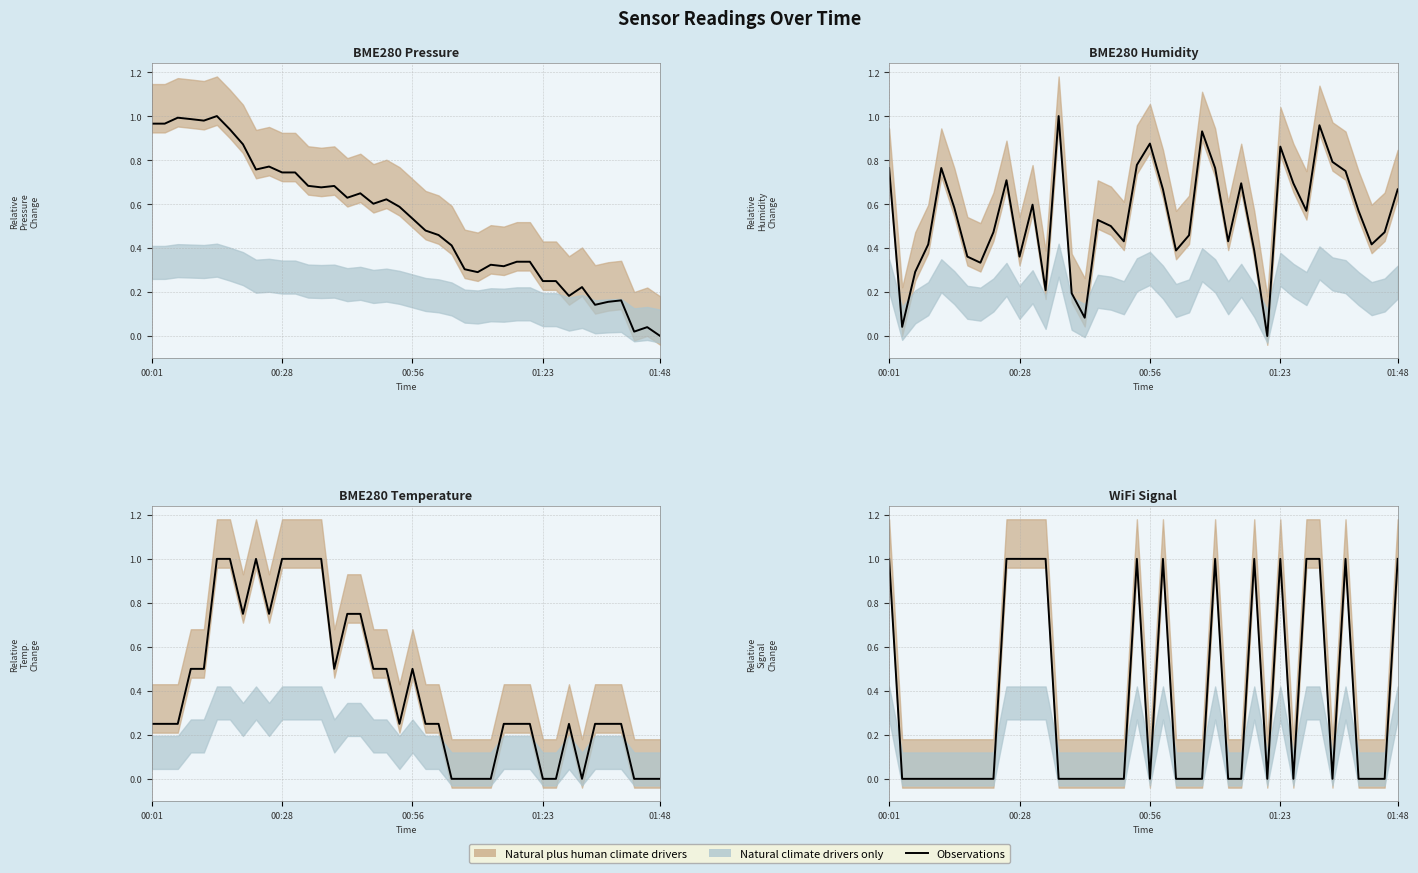

Where is the first local maximum?

19